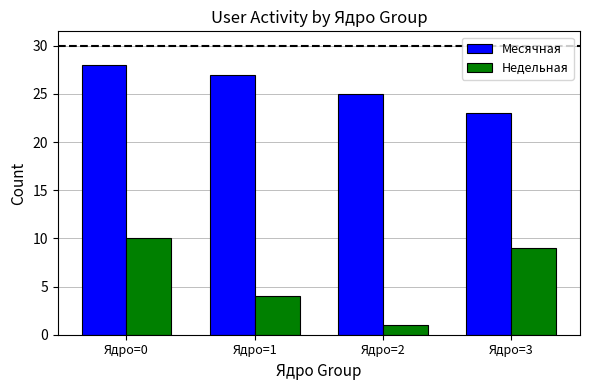

Reading left to right, extract all data points from this chart.

Месячная: 28	27	25	23
Недельная: 10	4	1	9